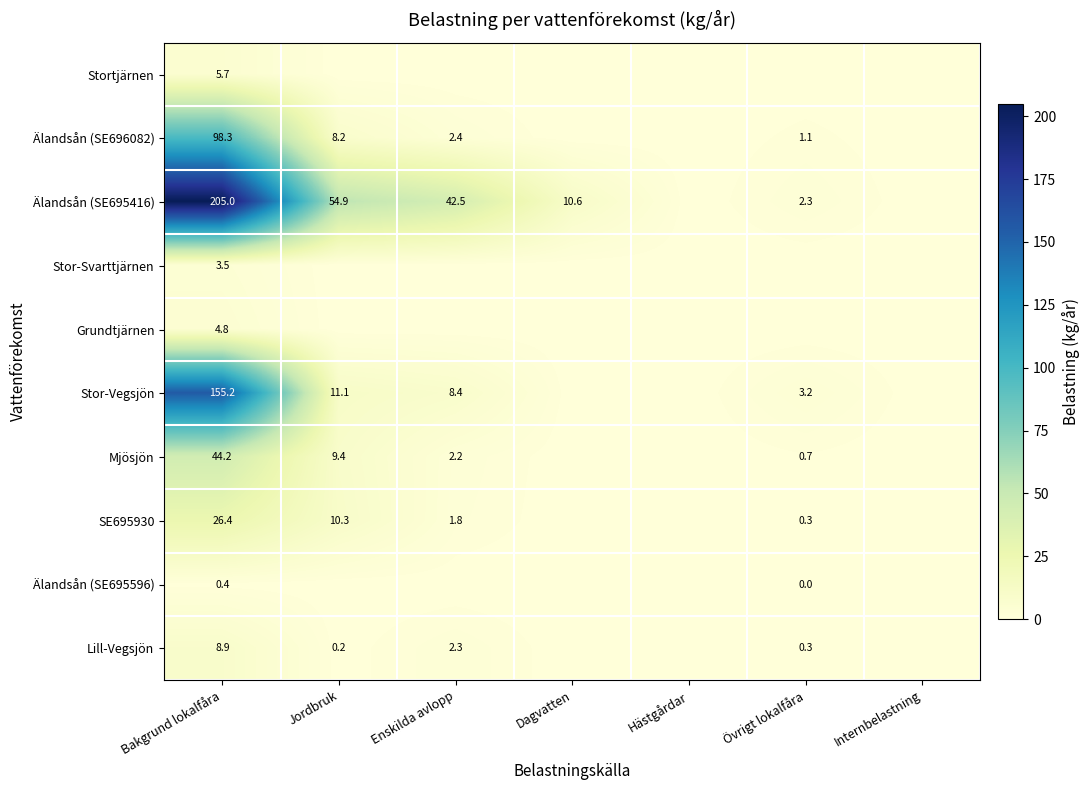

What is the difference between the highest and lowest values at Enskilda avlopp?

42.5